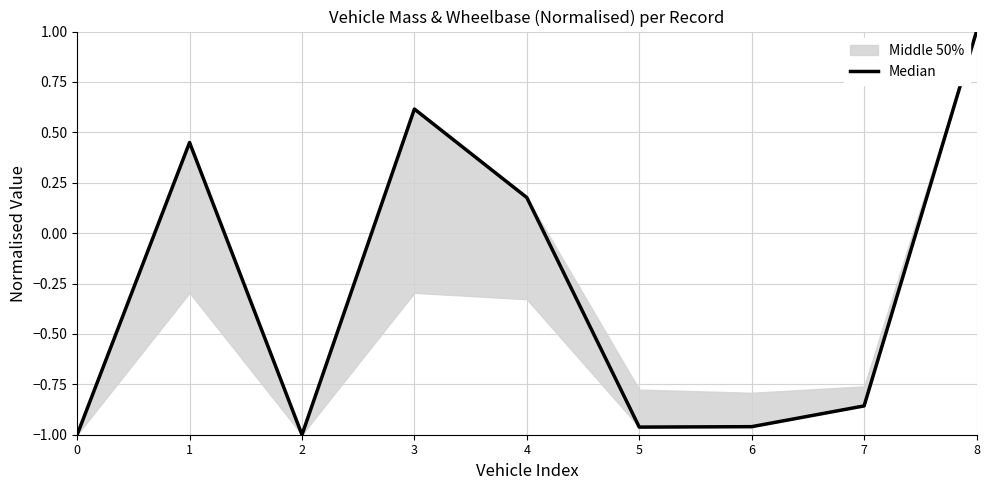

At which label does the data first exceed 0?

1